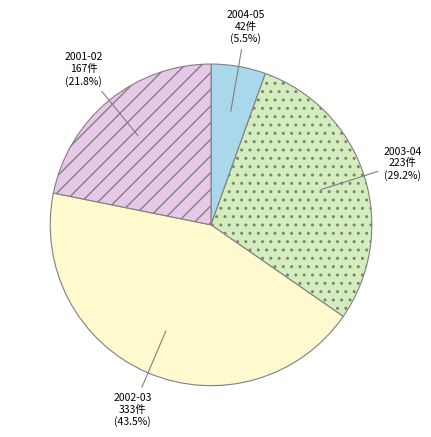

To the nearest percent, what is the average slice percentage?

25%